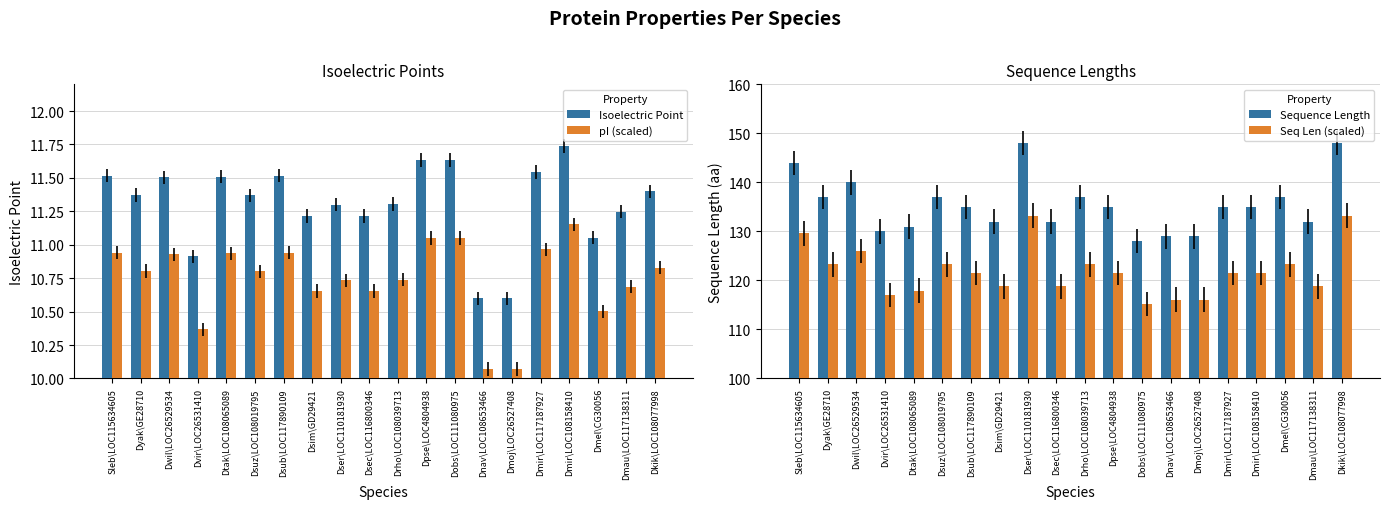

Between Sleb\LOC115634605 and Dmir\LOC108158410, which is larger?

Dmir\LOC108158410